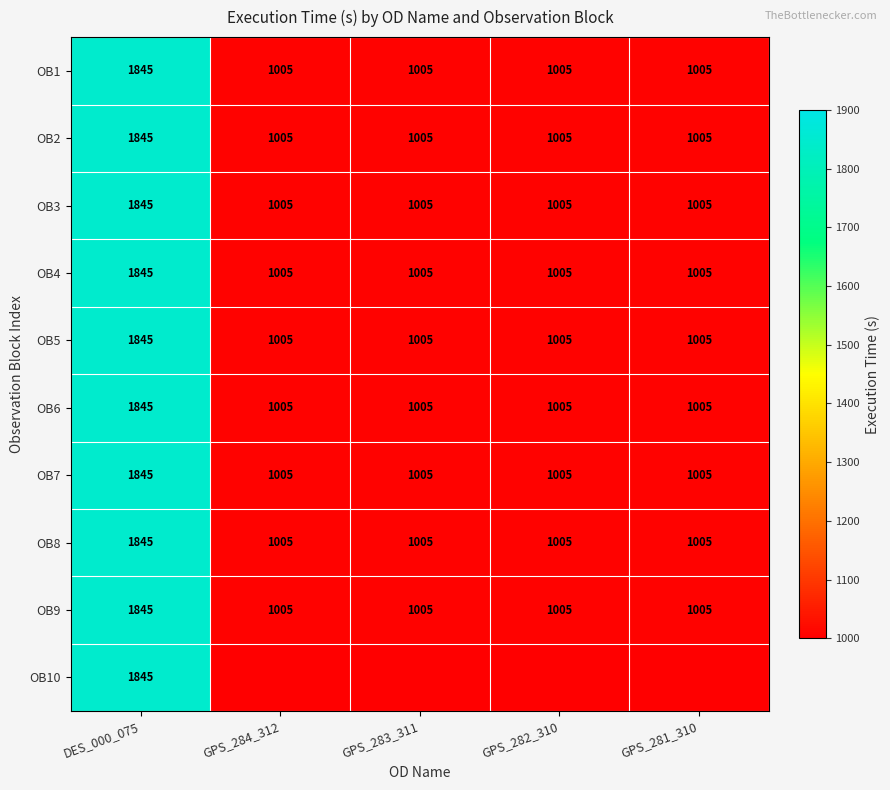

What is the average value of the OB1 series?

1173